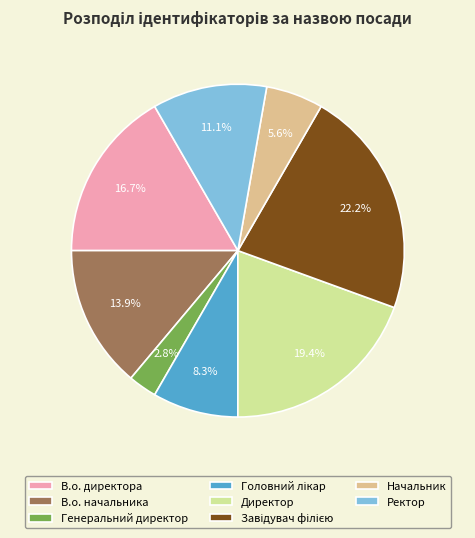

Does any single category account for the majority?

No